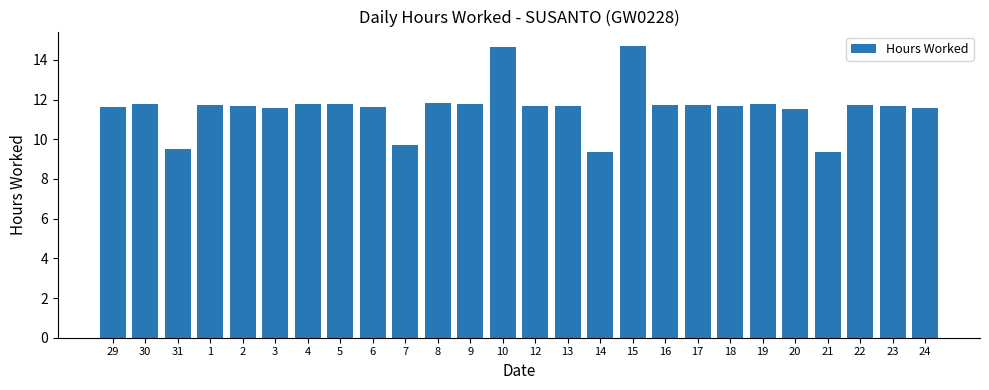

What is the maximum value shown in the chart?

14.7